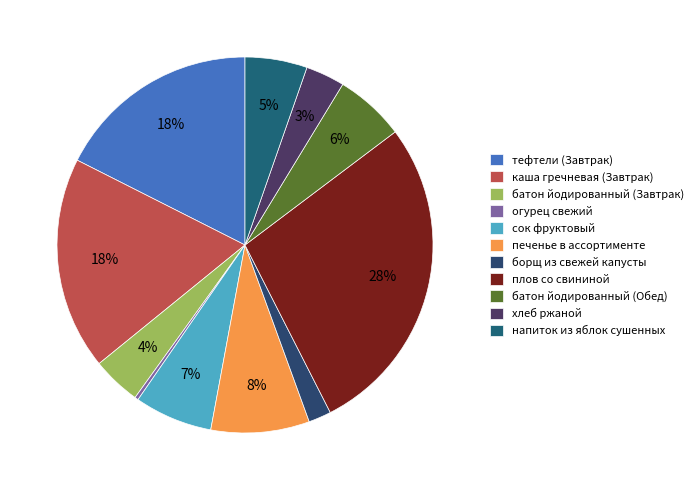

What portion of the pie excludes батон йодированный (Обед)?

94.0%